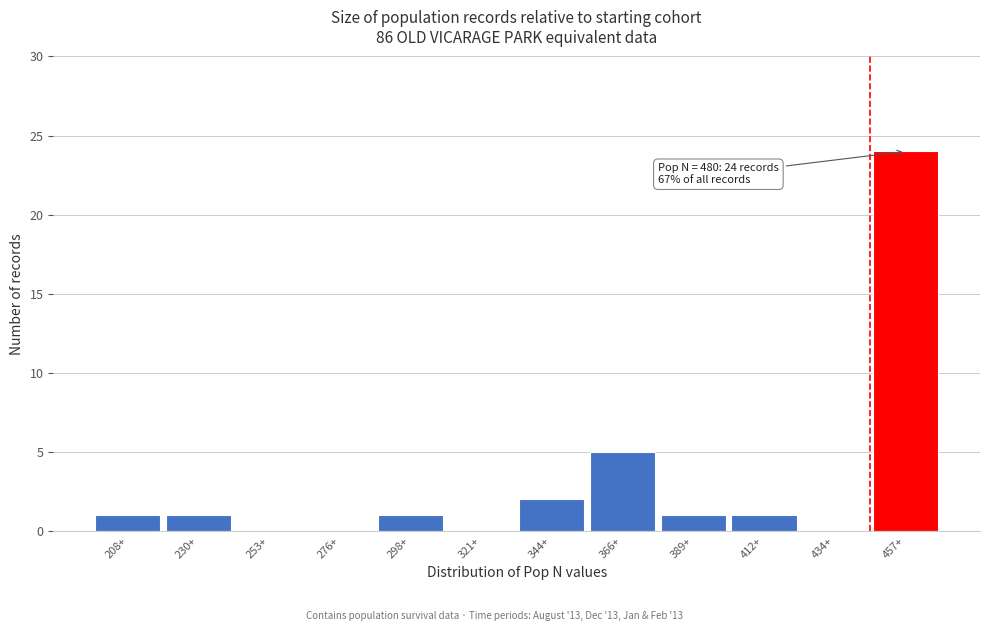

Reading left to right, transcribe all the data shown in this chart.

208+=1	230+=1	253+=0	276+=0	298+=1	321+=0	344+=2	366+=5	389+=1	412+=1	434+=0	457+=24